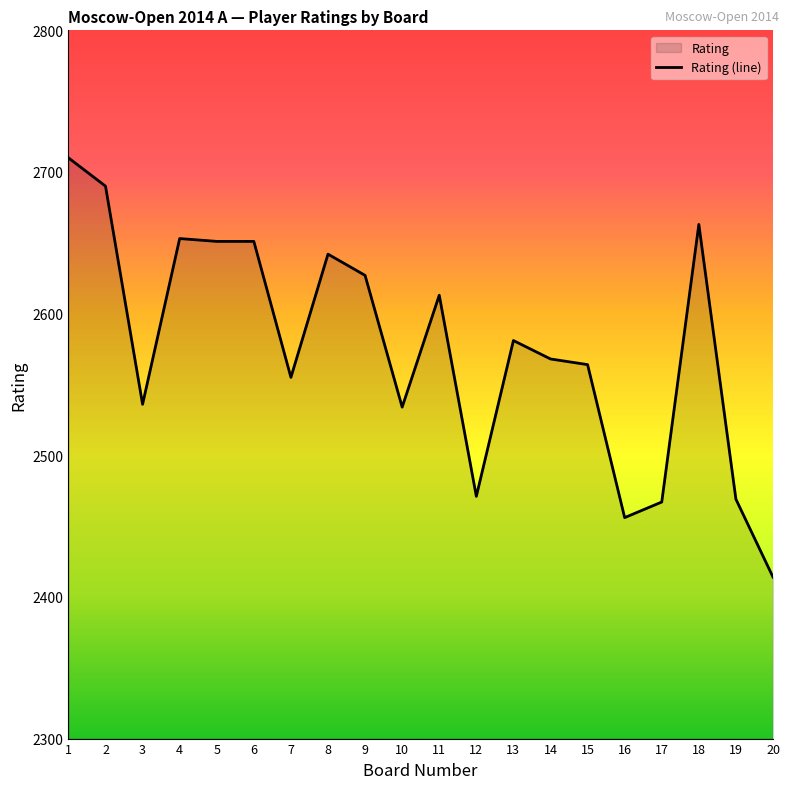

The value at 20 is 903. True or false?

False